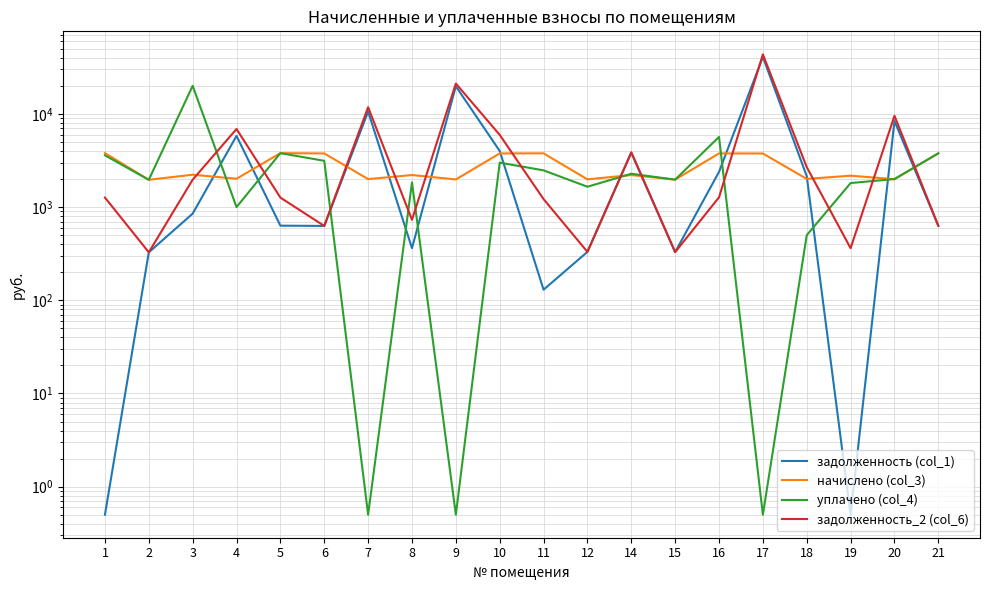

How many interior local valleys does the начислено (col_3) series have?

8